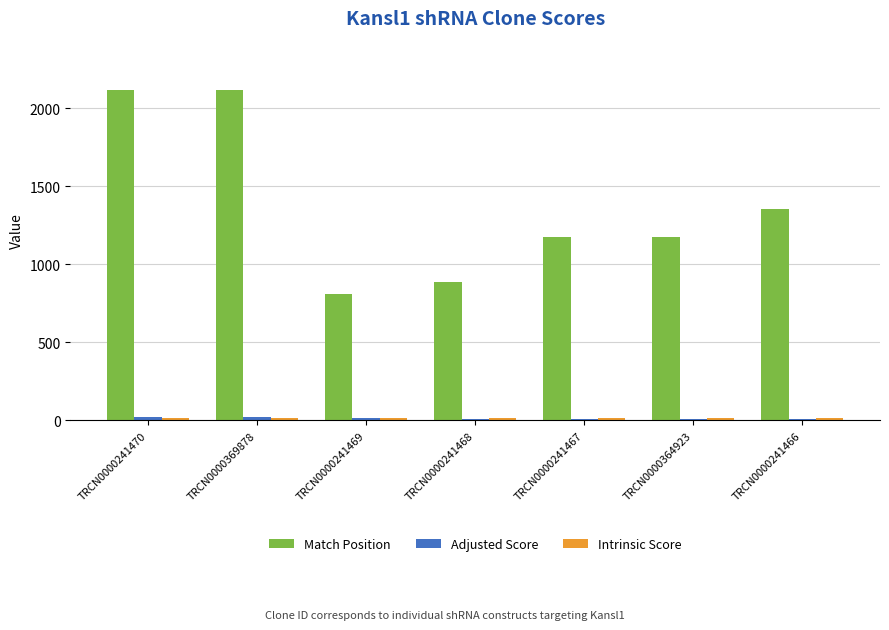

What is the average value of the Match Position series?

1376.4